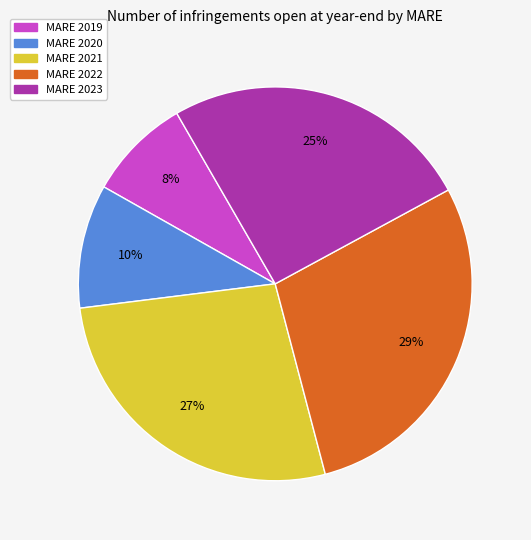

To the nearest percent, what is the average slice percentage?

20%